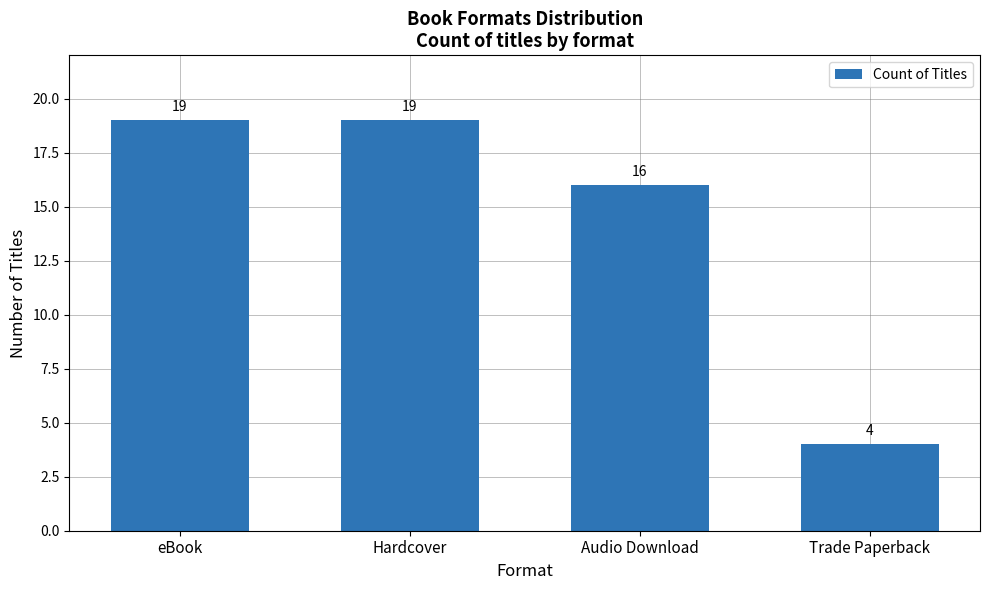

Reading left to right, what are all the values shown in this chart?

19	19	16	4